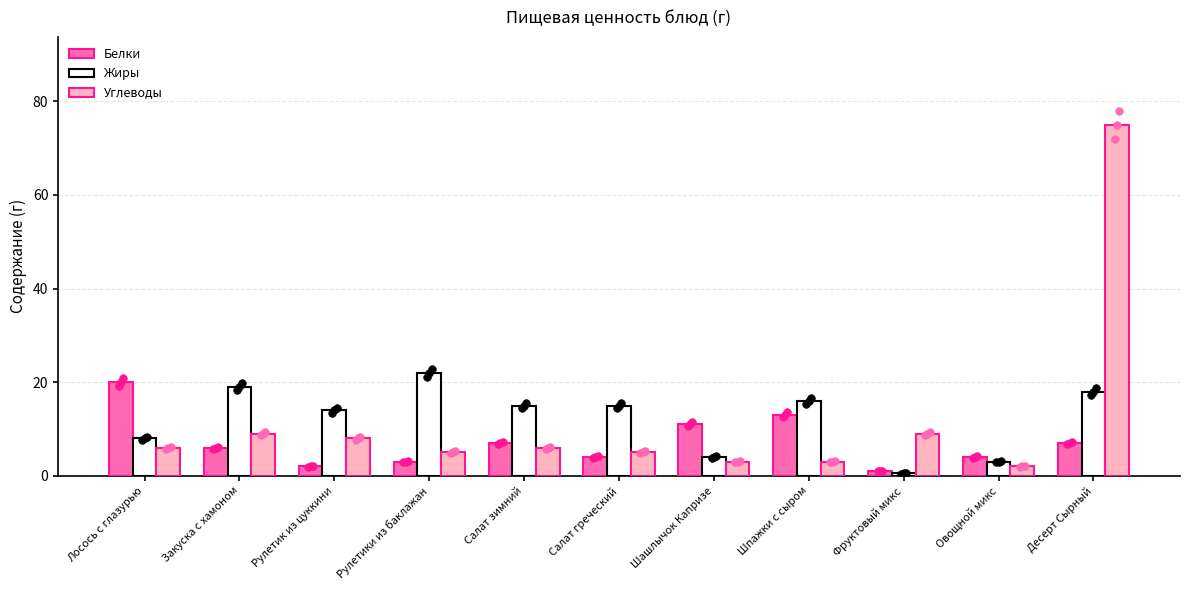

Which series contains the lowest Y value?

Жиры